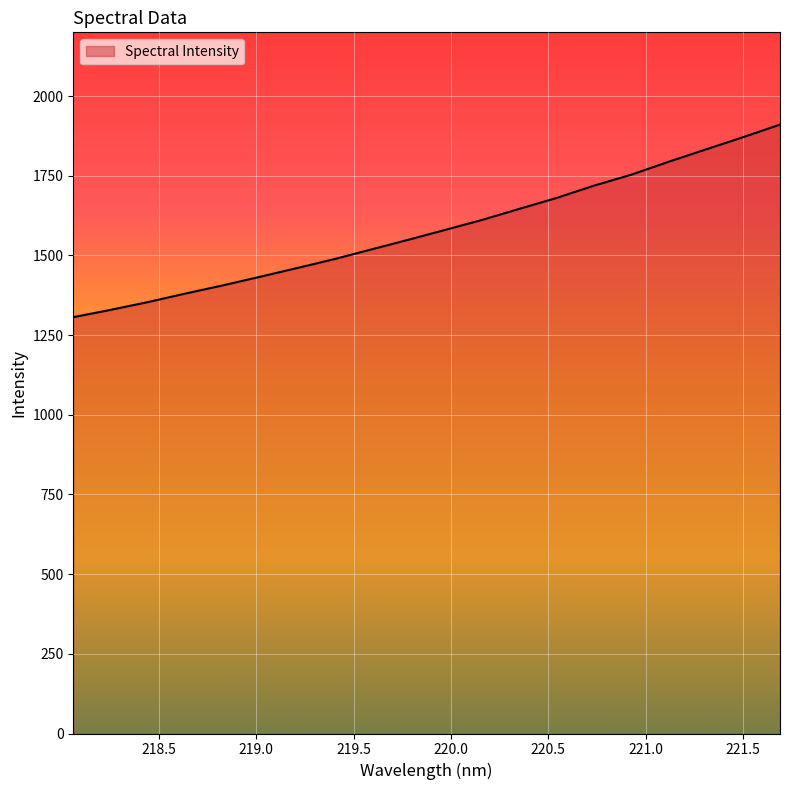

What is the difference between the maximum and minimum values?

604.2